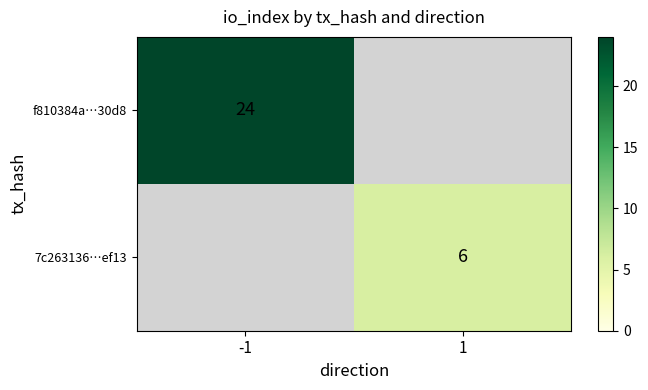

Is the value of 7c263136…ef13 at 1 greater than the value of f810384a…30d8 at -1?

No